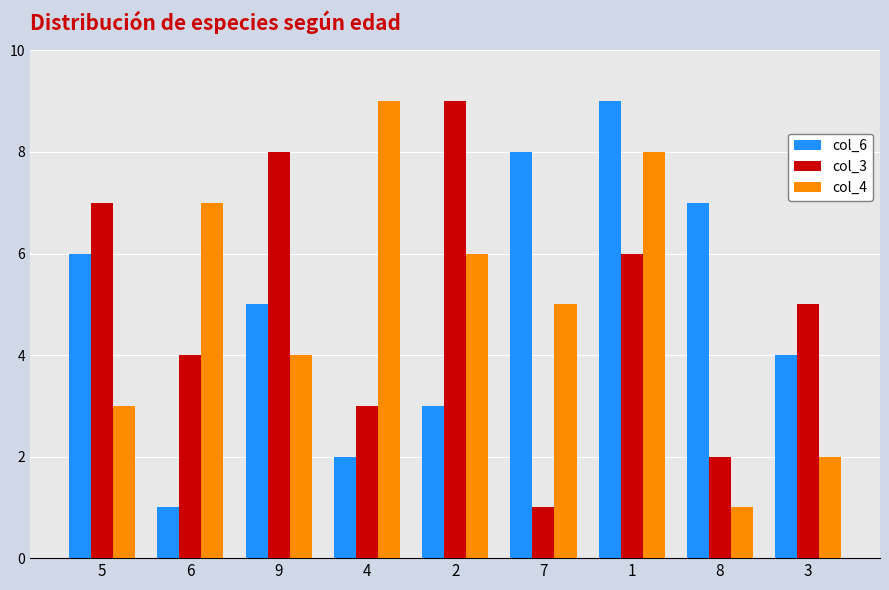

What is the sum of the col_3 values at 1 and 4?

9